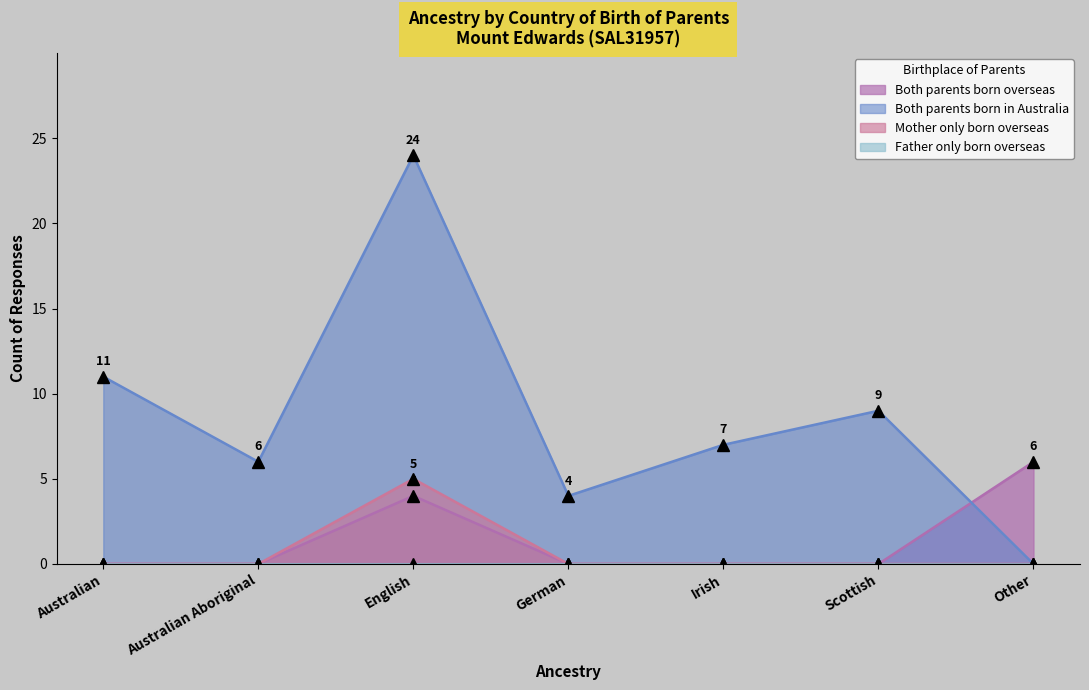

Which series has the largest range (max minus min)?

Both parents born in Australia